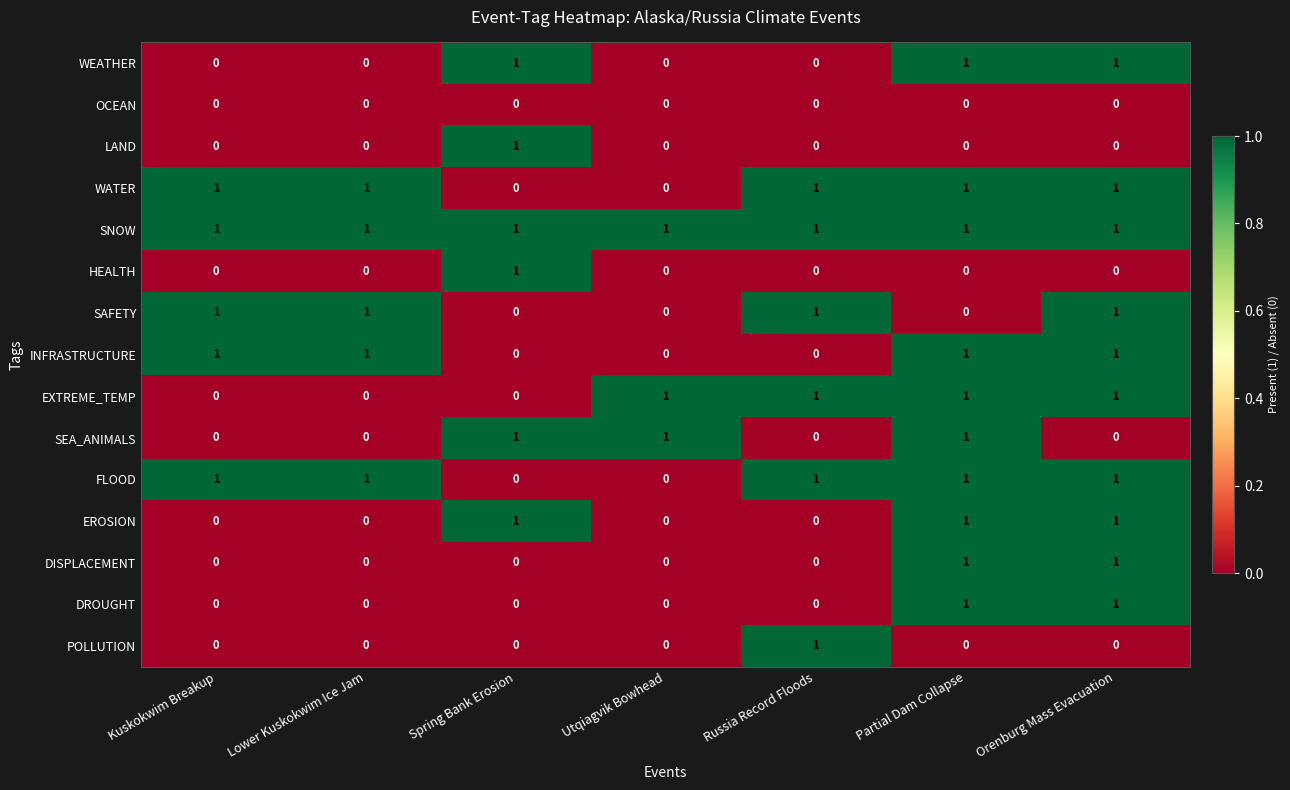

Count the number of categories in the chart.

7